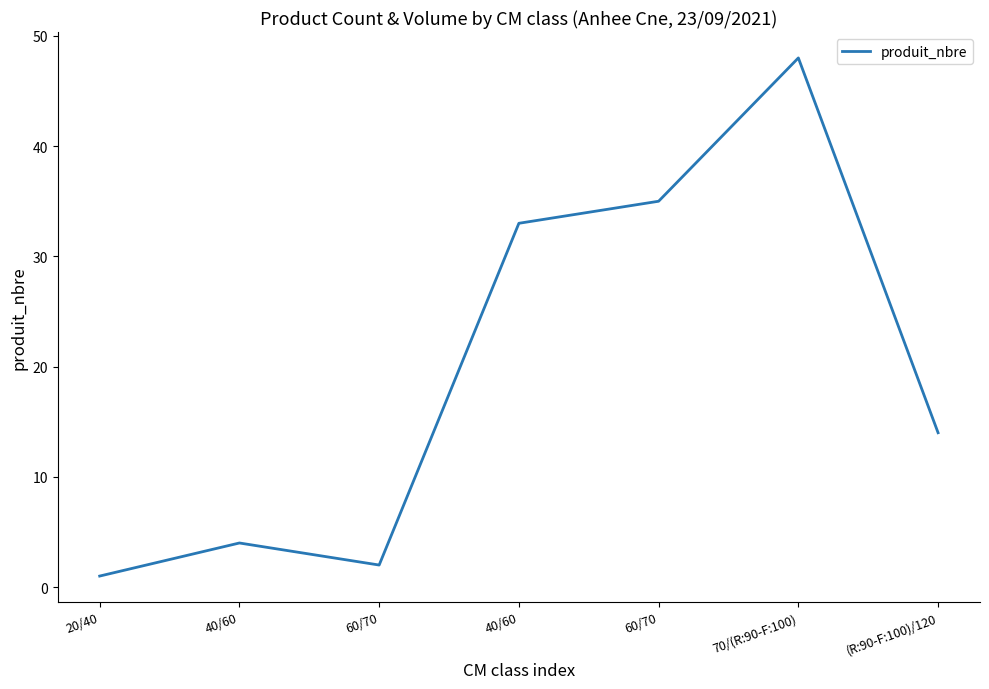

What is the difference between the second highest and minimum values?

34